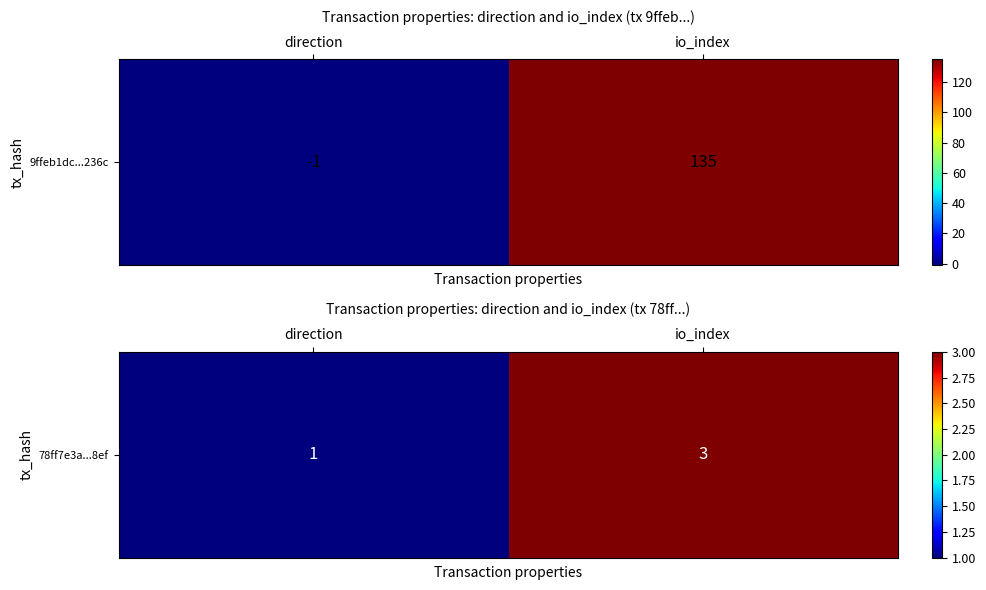

What is the change in value from direction to io_index?

+2